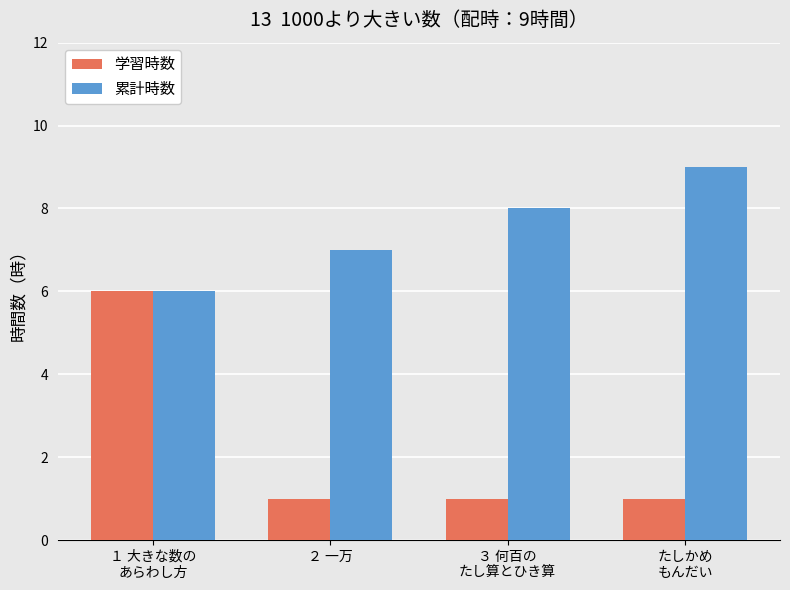

What is the difference between the maximum and second lowest values in the 累計時数 series?

2